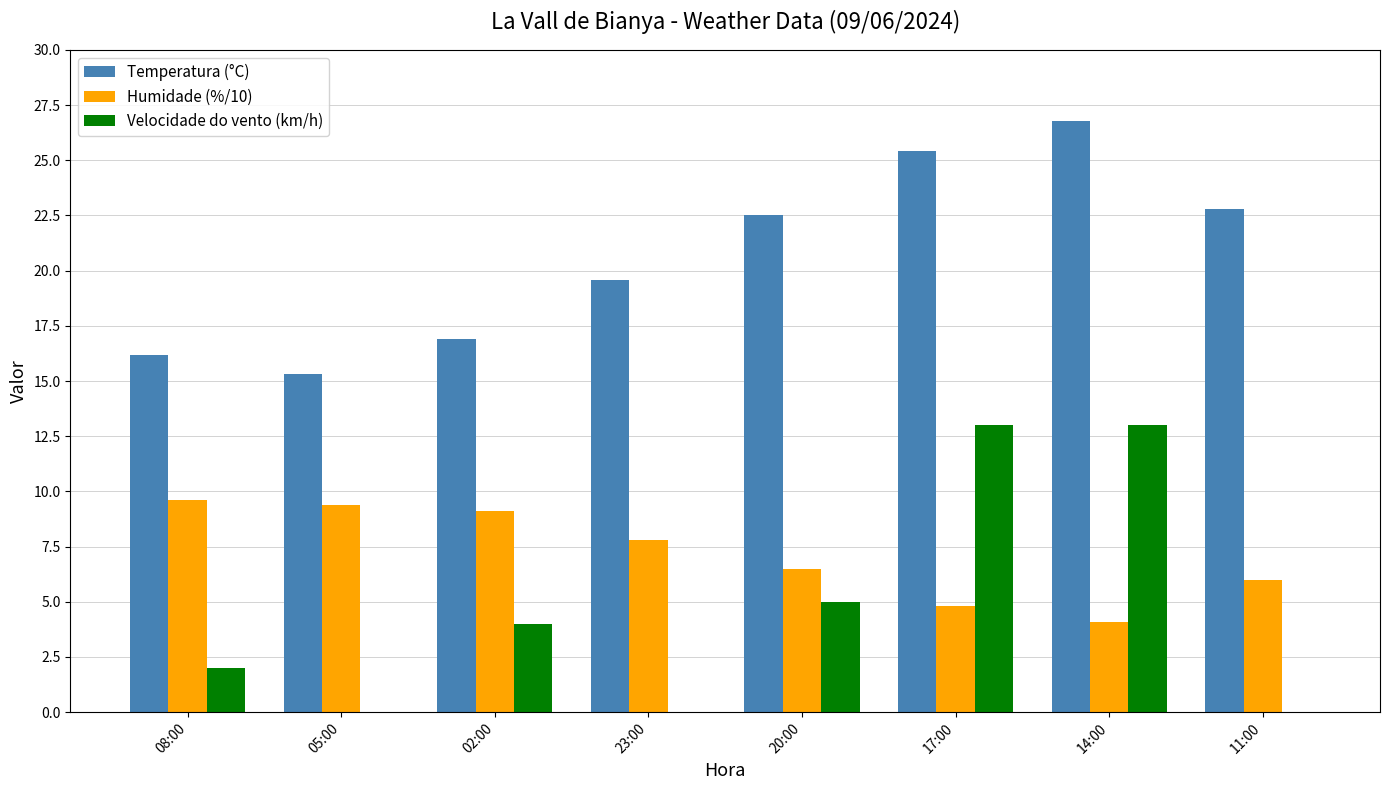

Read the Velocidade do vento (km/h) value at 20:00.

5.0